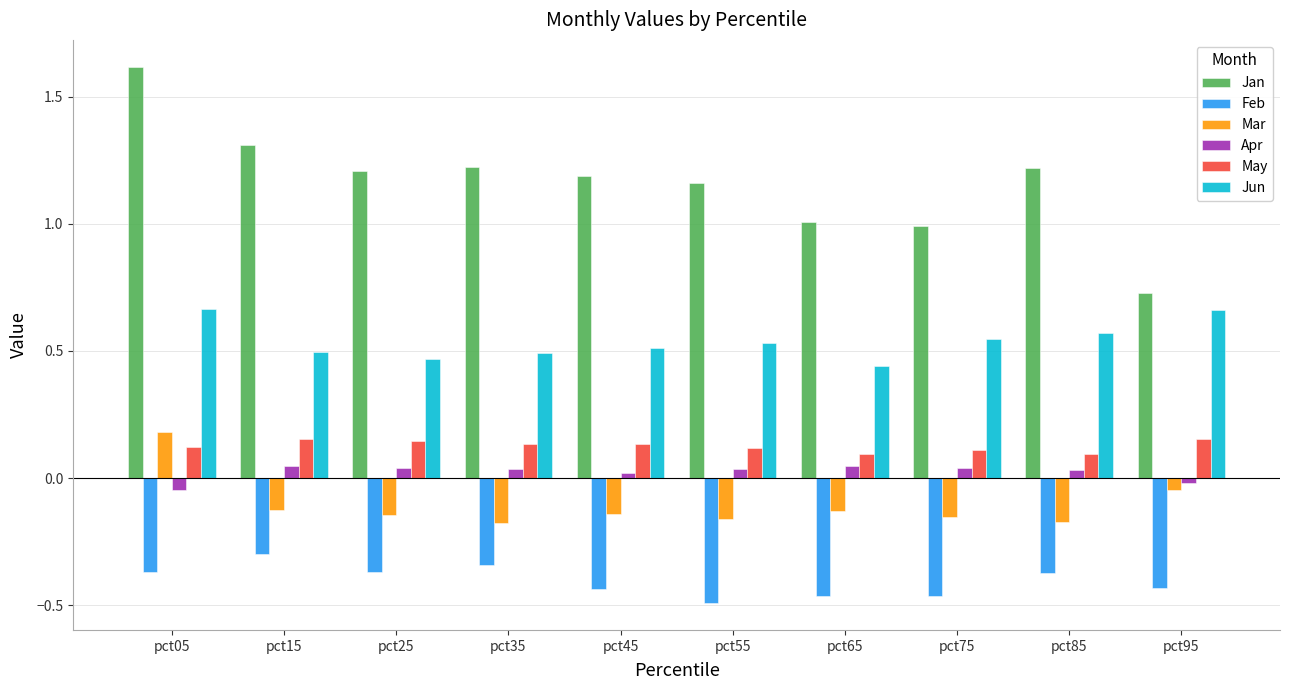

What is the greatest value displayed?

1.6